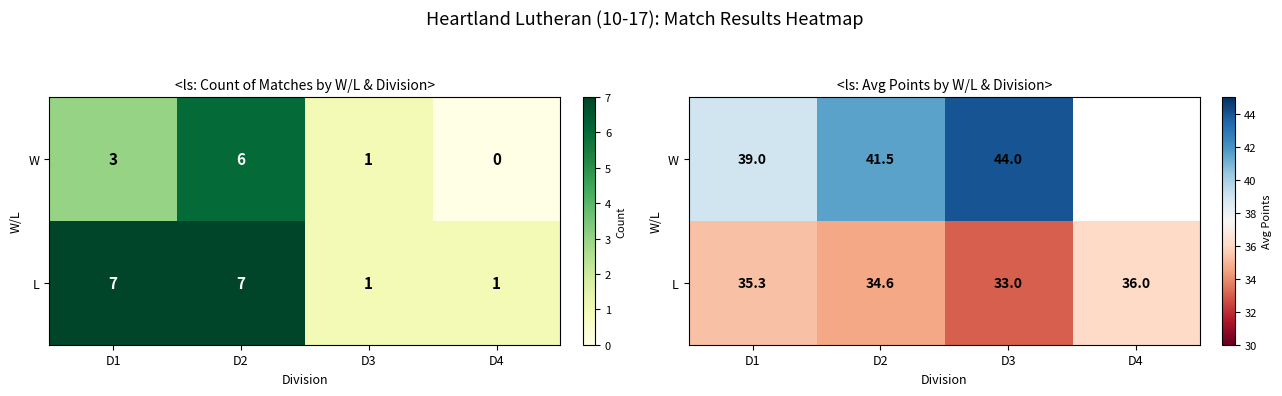

Between D3 and D4, which series saw the biggest shift?

W